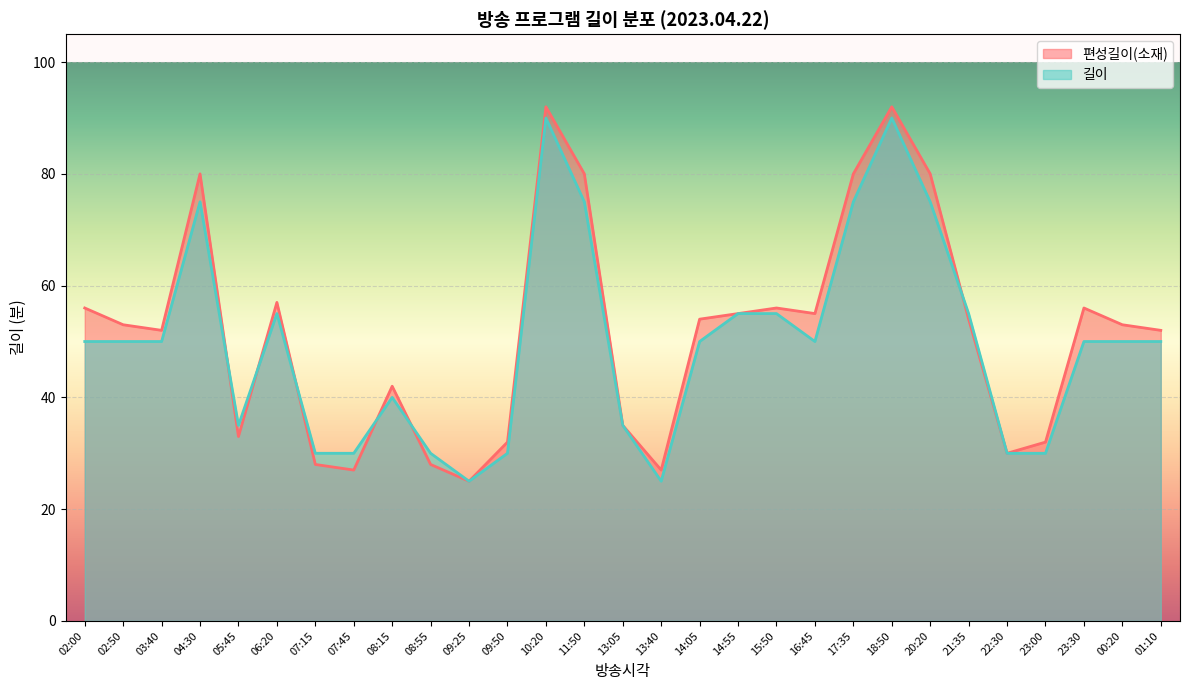

What is the sum of all 편성길이(소재) values?

1496